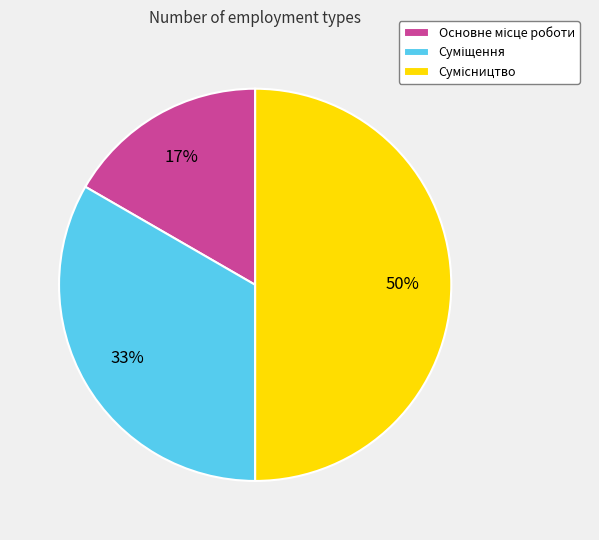

How many slices are in this pie chart?

3